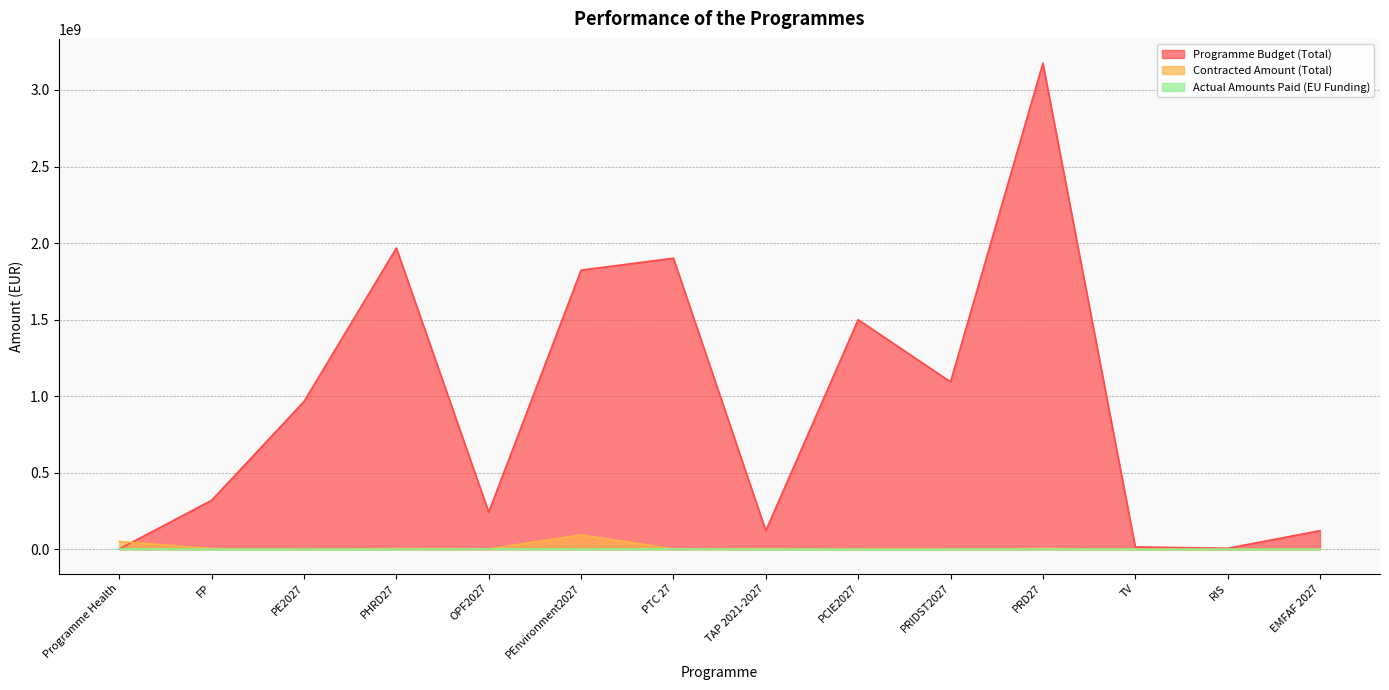

Between PE2027 and OPF2027, which is larger?

PE2027